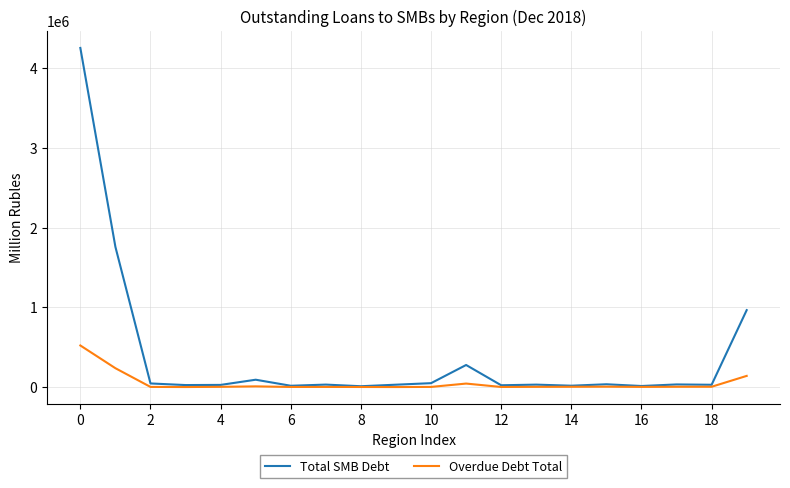

What is the lowest value of the Total SMB Debt series?

11010